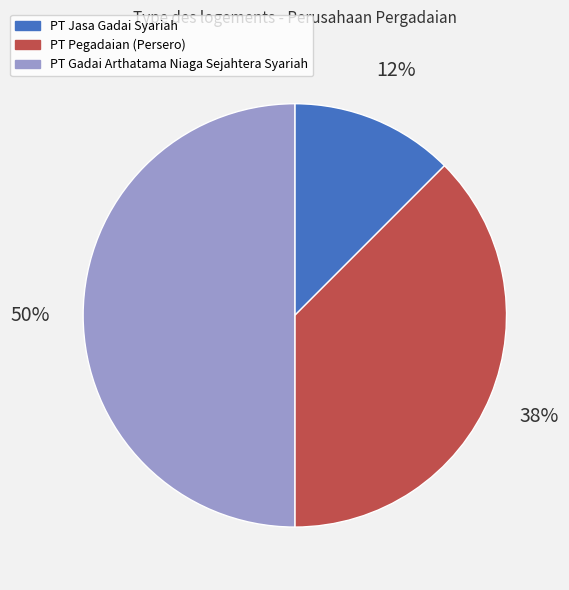

True or false: PT Jasa Gadai Syariah accounts for 12% of the total.

True